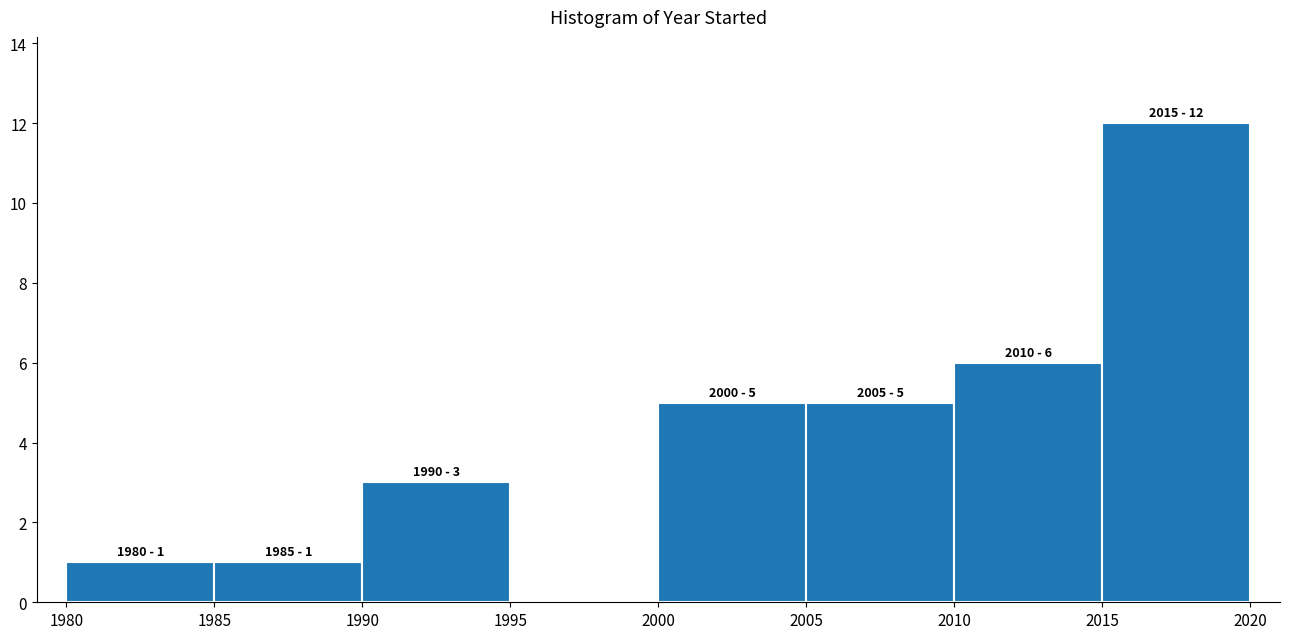

Over which range of the x-axis is the bar tallest?

2015 to 2020